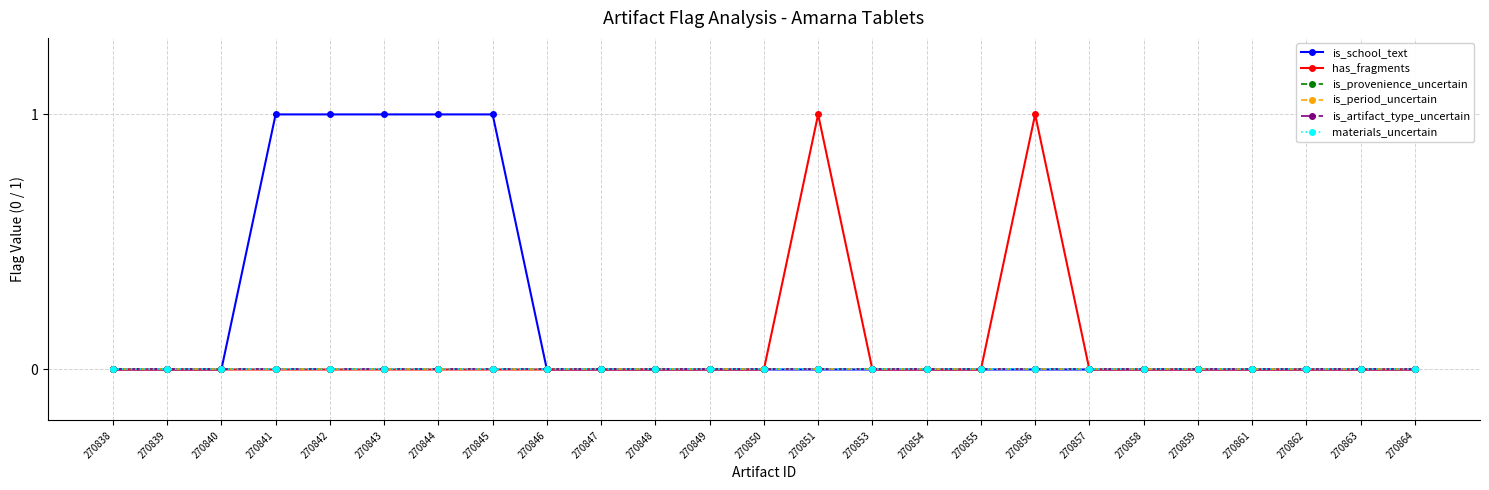

Does the chart have visible grid lines?

Yes